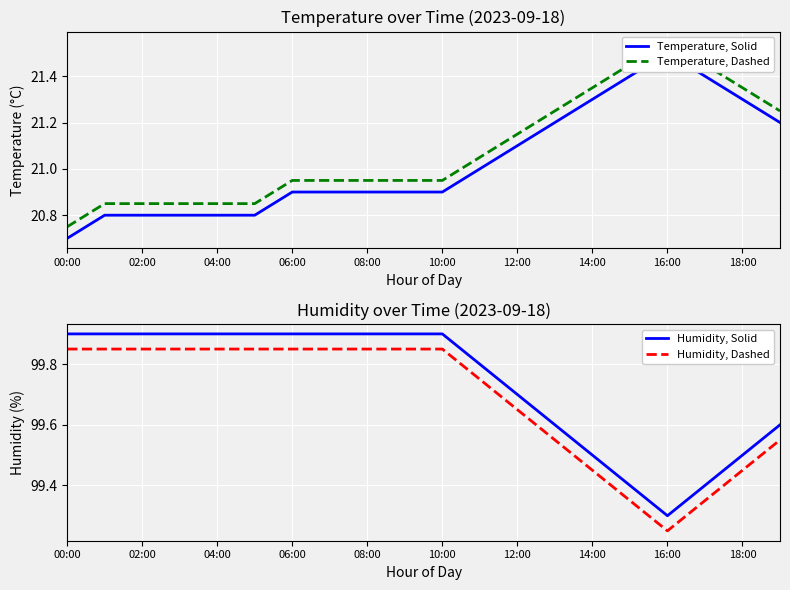

Which series has the widest spread of values?

Temperature, Solid